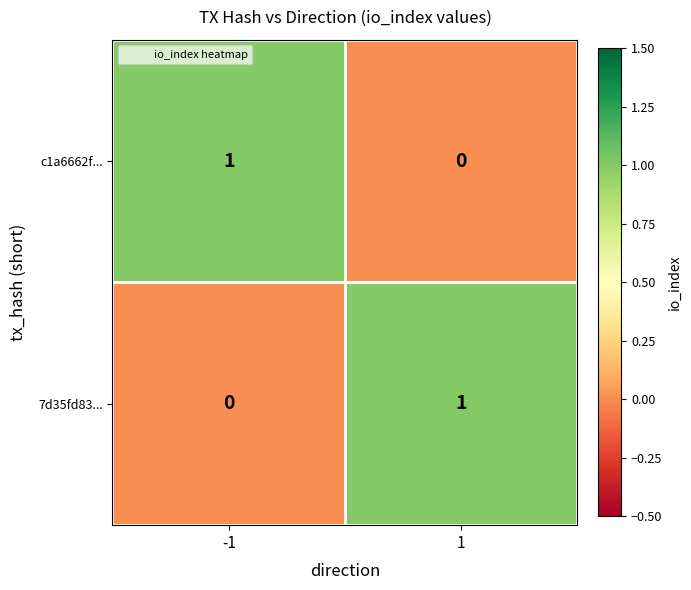

Rank the series at -1 from highest to lowest value.

c1a6662f..., 7d35fd83...